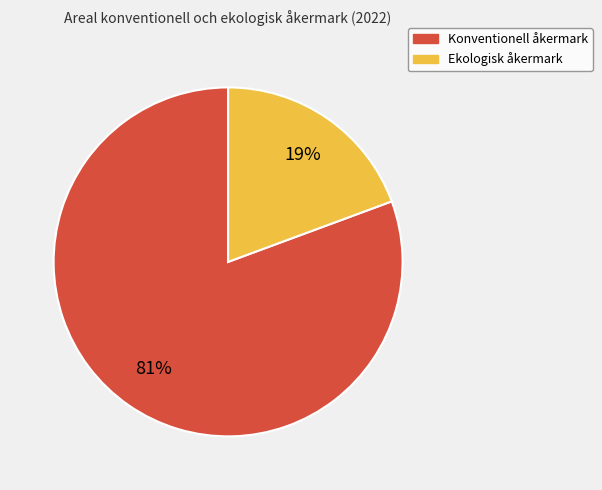

The Ekologisk åkermark slice represents 25% of the pie. True or false?

False